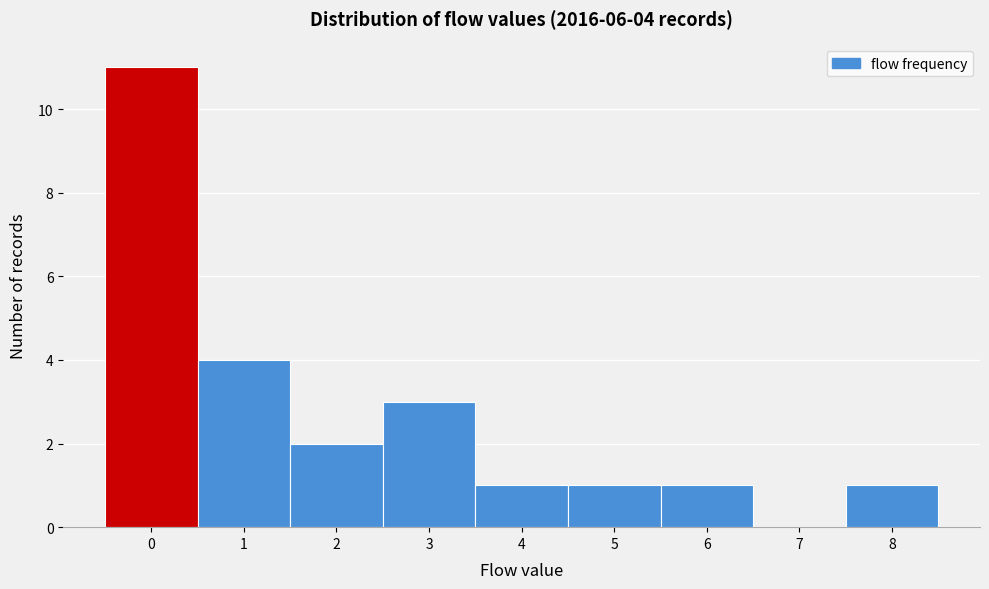

Which range on the x-axis has the tallest bar?

-0.5 to 0.5